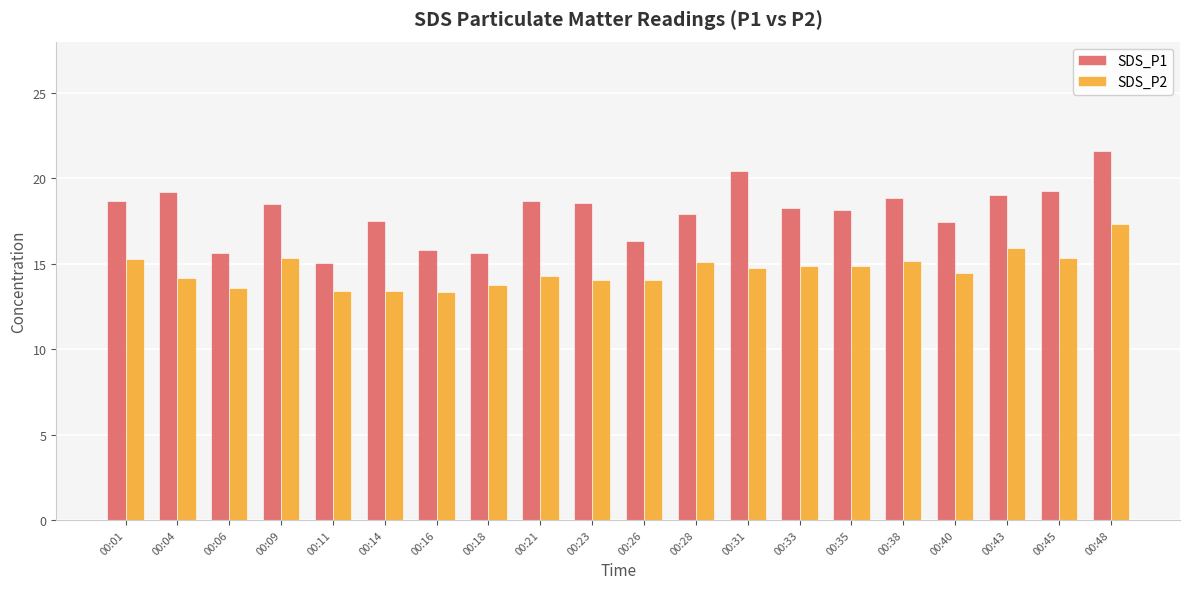

What are all the series names shown in the legend?

SDS_P1, SDS_P2